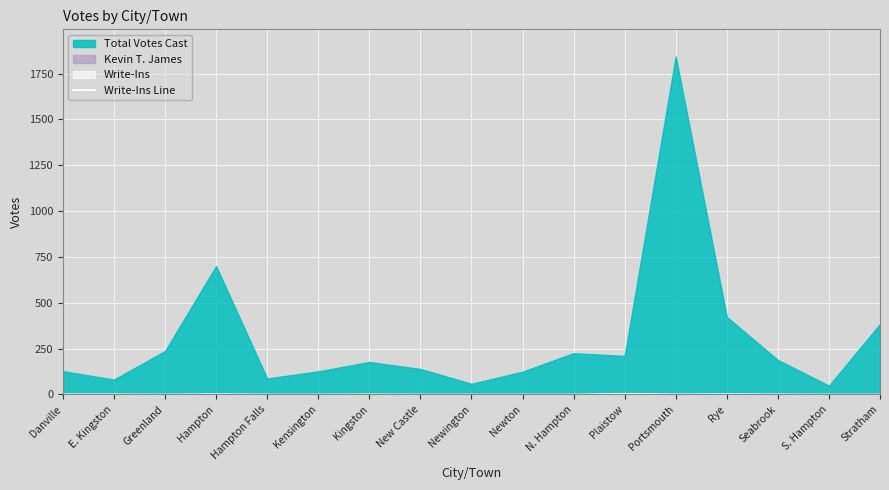

Count the number of categories in the chart.

17